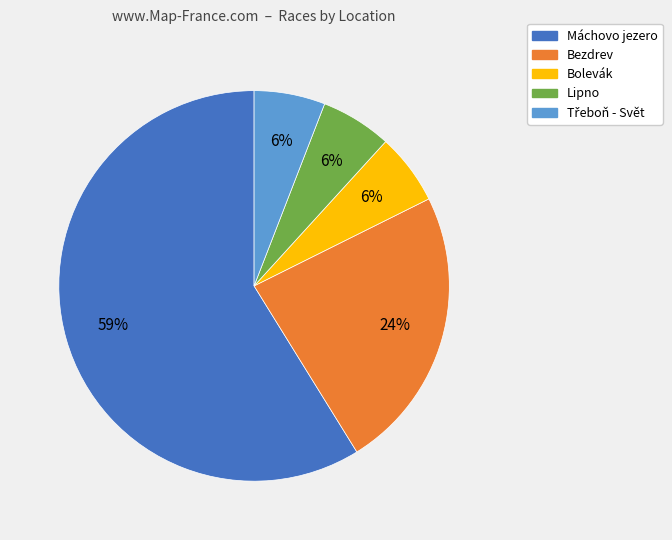

Which slice is the largest?

Máchovo jezero